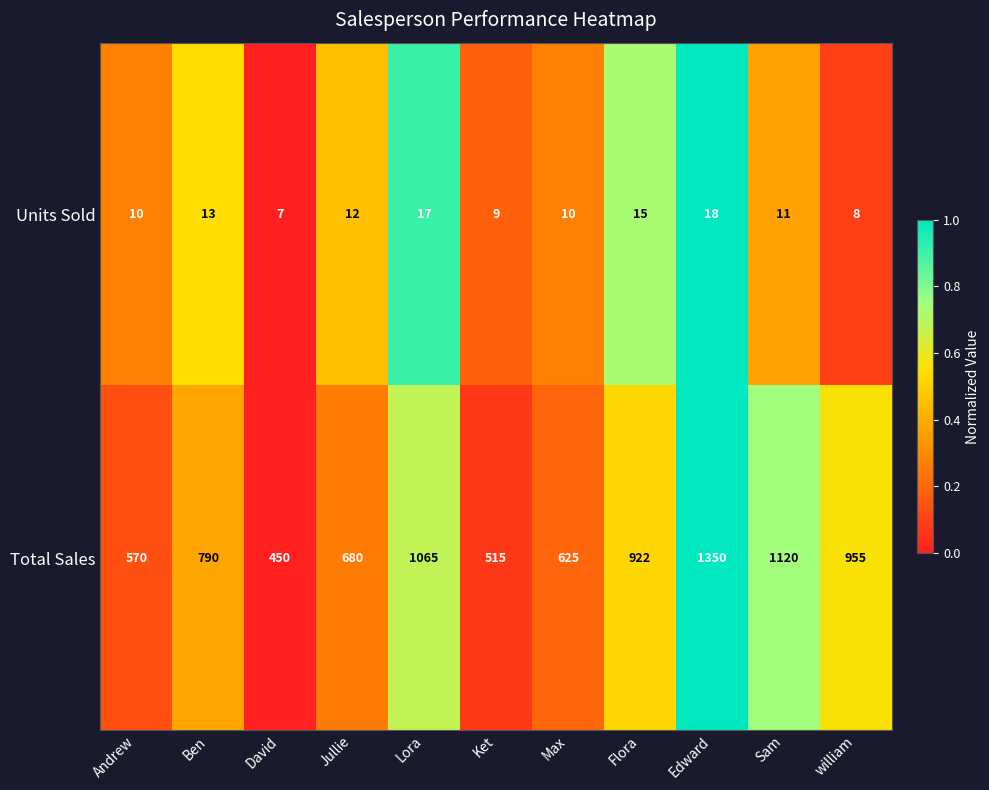

Which series changed the most between Sam and william?

Total Sales